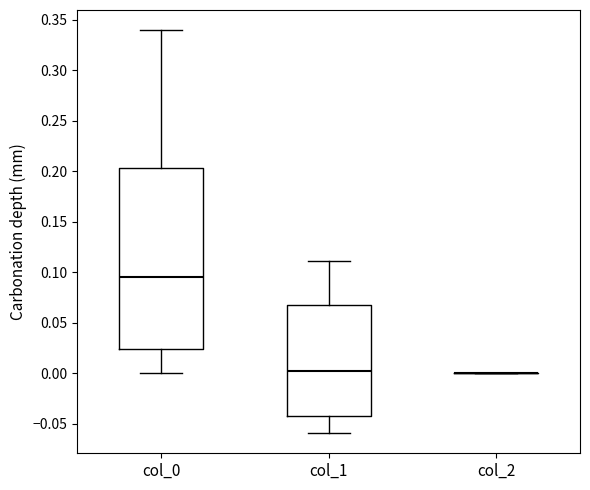

Comparing the boxes themselves (not the whiskers), which one is the tallest?

col_0